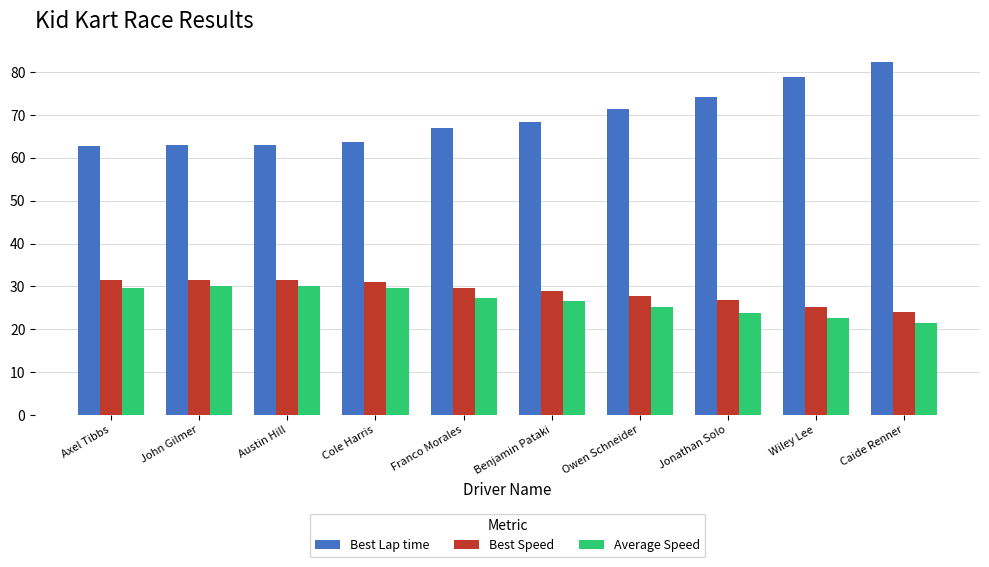

What is the difference between the second highest and minimum values in the Average Speed series?

8.6